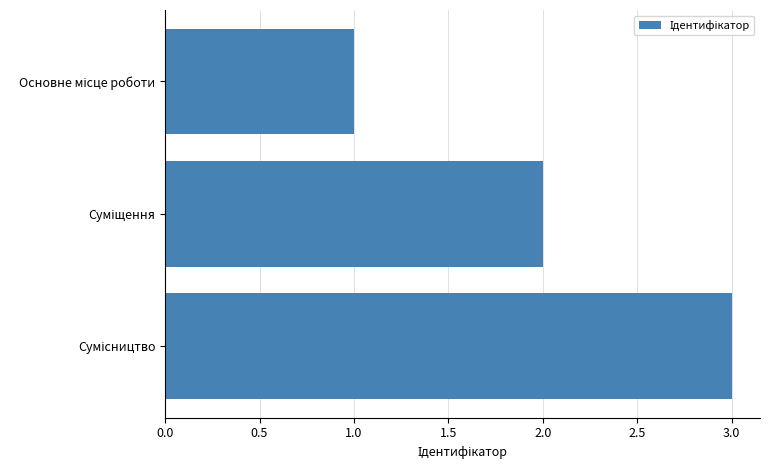

What is the sum of all values?

6